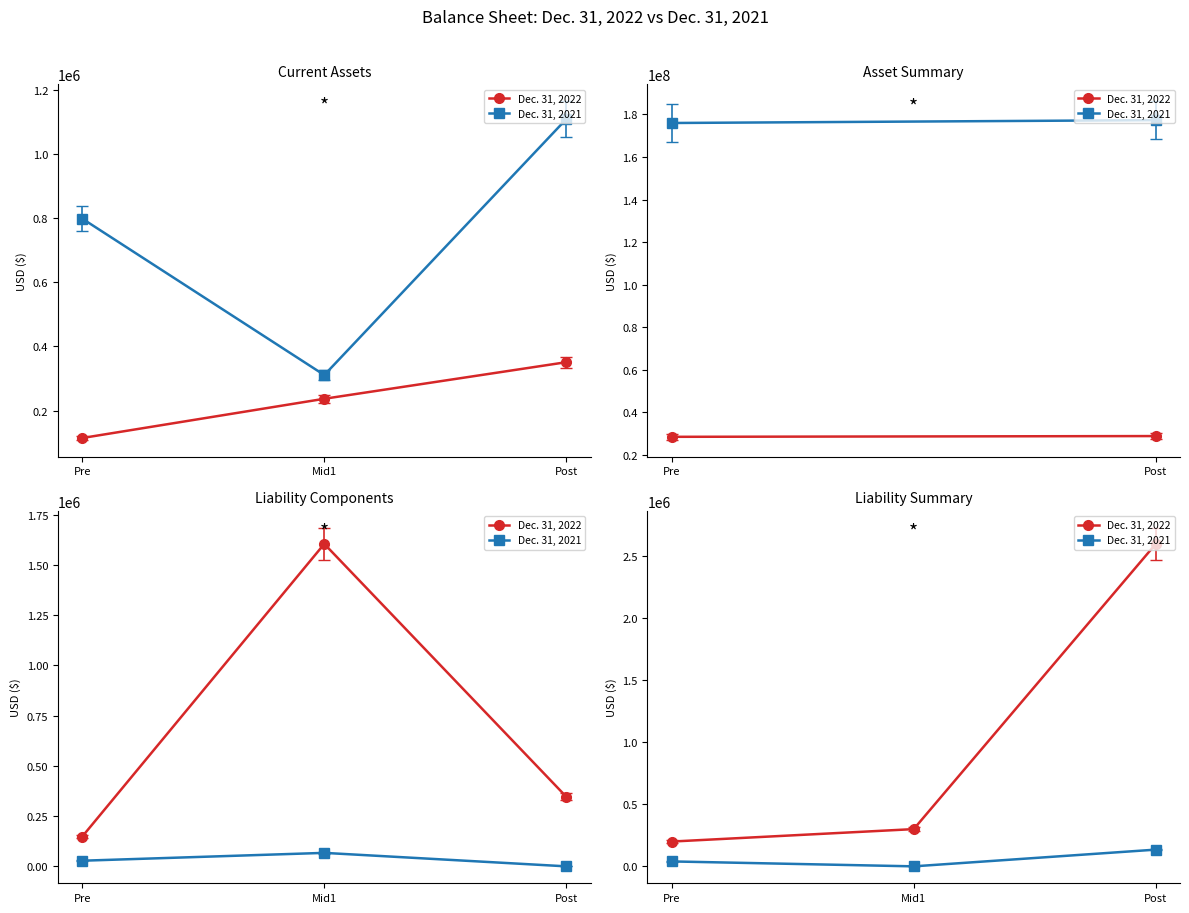

Which series has the largest total across all categories?

Dec. 31, 2022